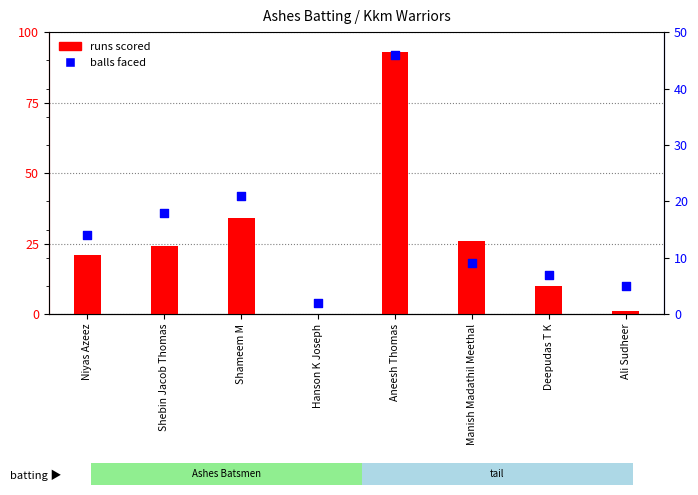

Between Manish Madathil Meethal and Hanson K Joseph, which is larger?

Manish Madathil Meethal